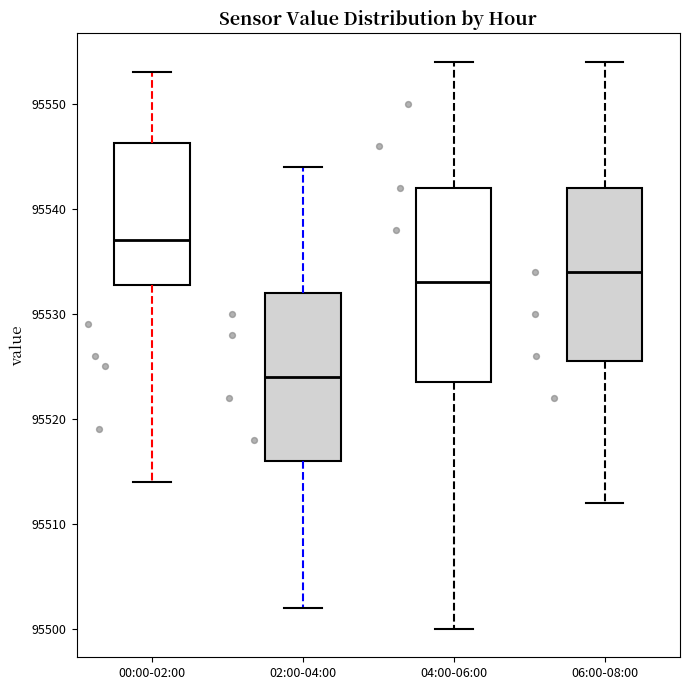

Which box has the lowest median line?

02:00-04:00